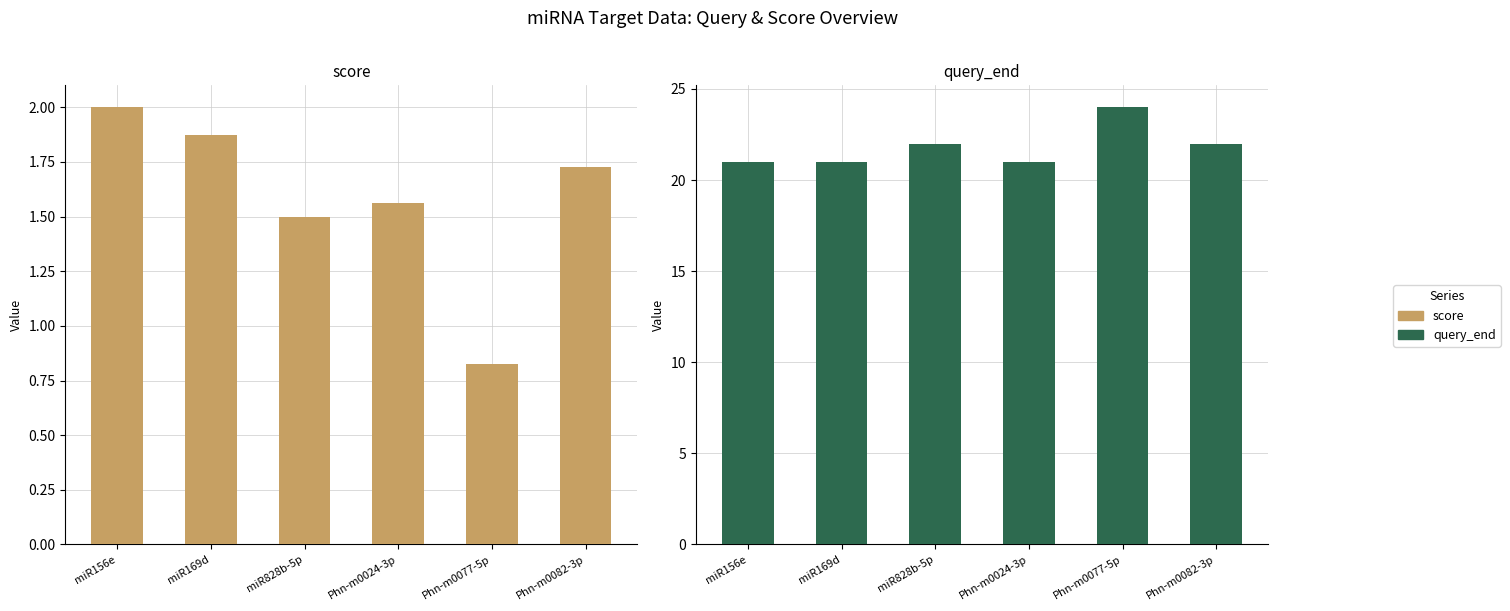

At which category does the chart reach its peak across all series?

Phn-m0077-5p